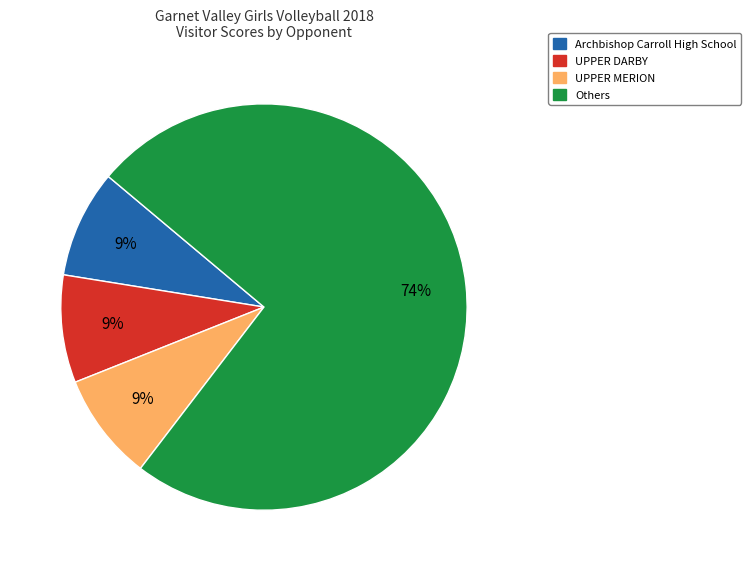

Is there a majority slice in this chart?

Yes